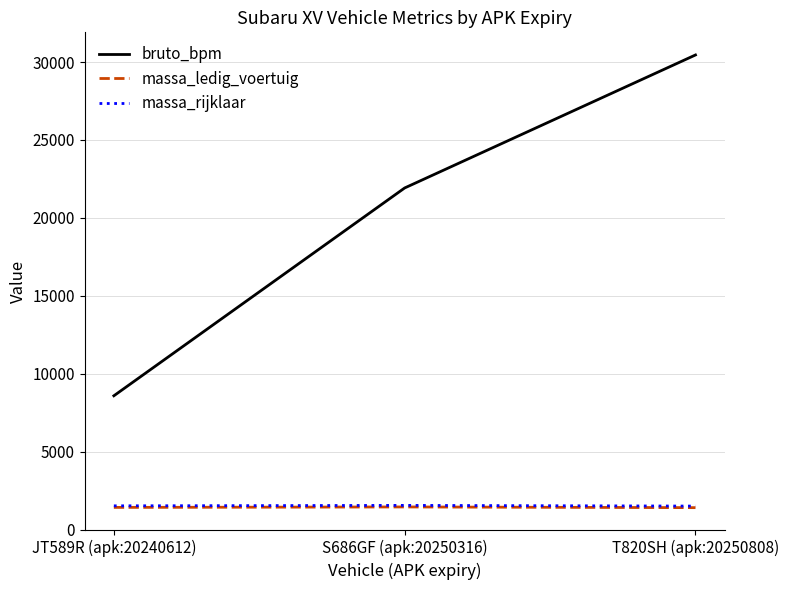

What is the smallest value displayed?

1407